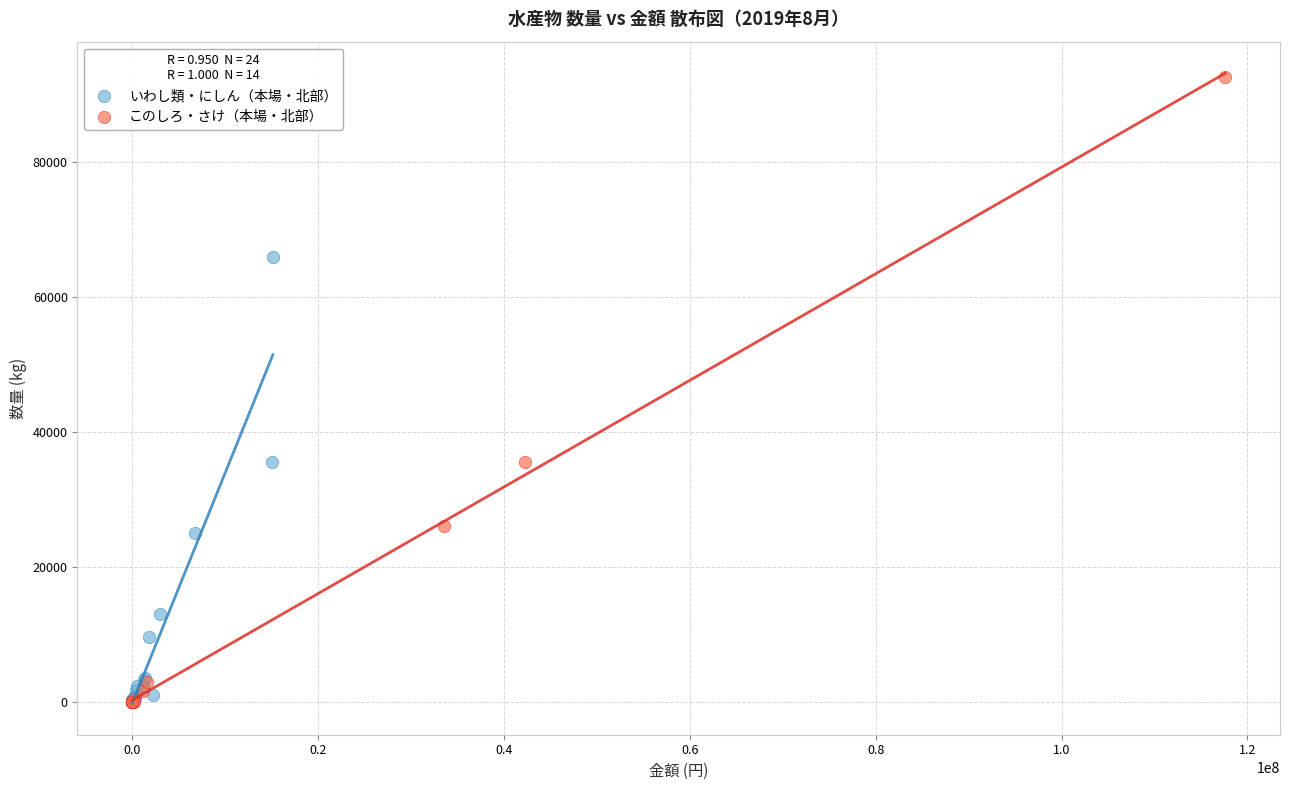

Which series reaches the maximum Y coordinate?

このしろ・さけ（本場・北部）